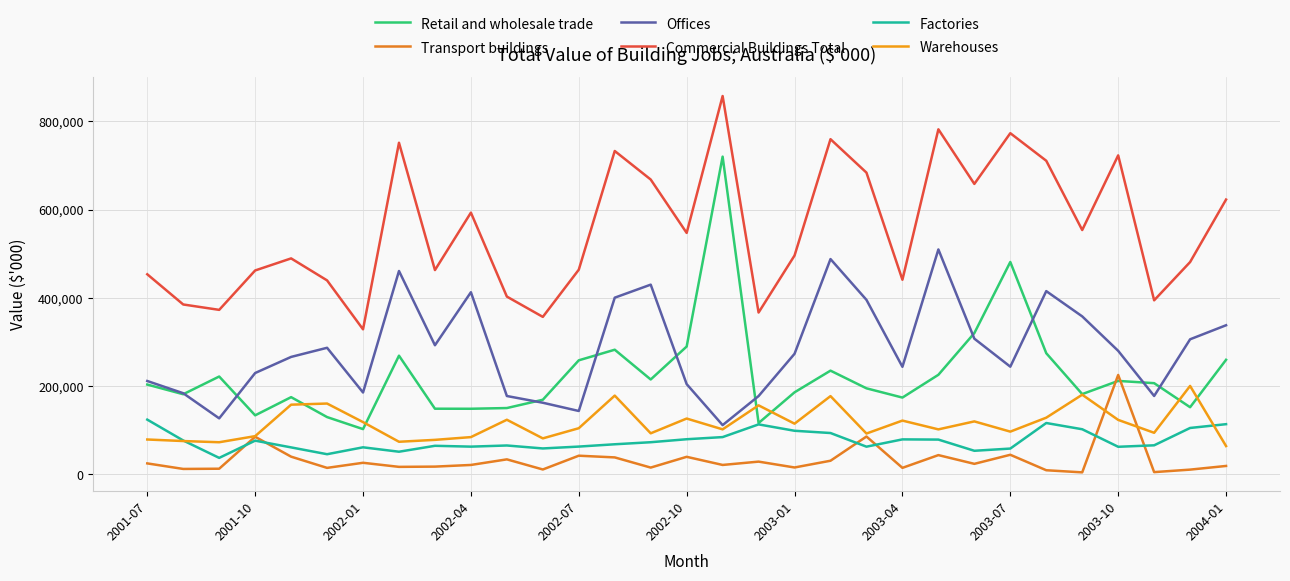

Count the number of data series in this chart.

6